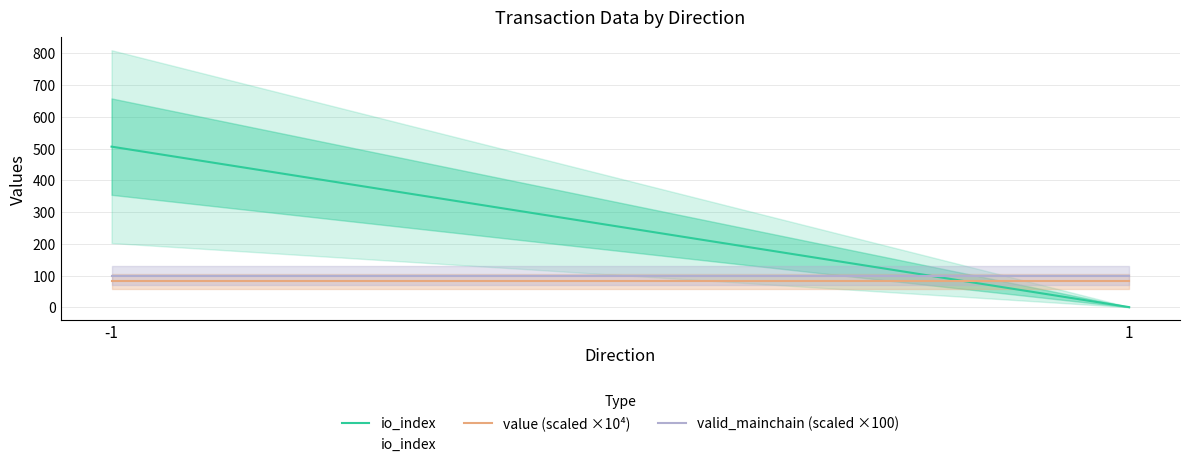

Rank the series by their maximum value, from lowest to highest.

value (scaled ×10⁴), valid_mainchain (scaled ×100), io_index